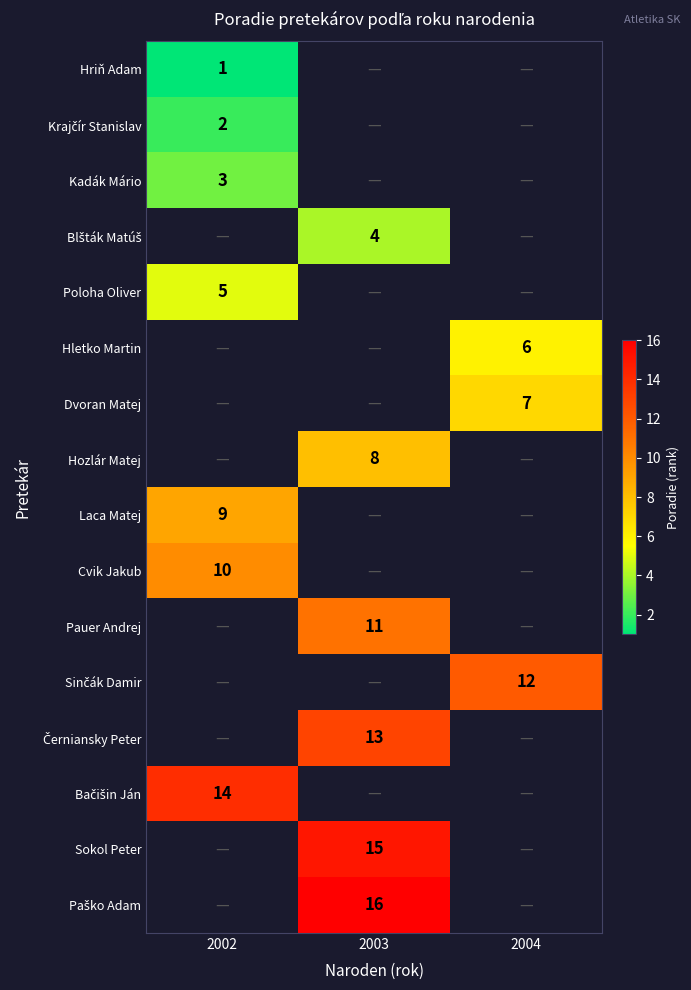

True or false: Dvoran Matej has a value of 7 at 2004.

True